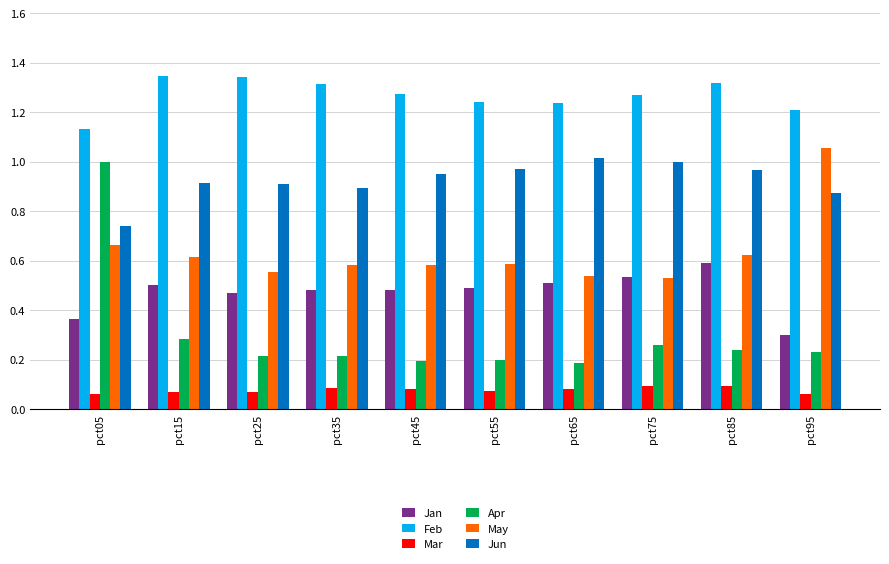

How many bars are there in total?

60